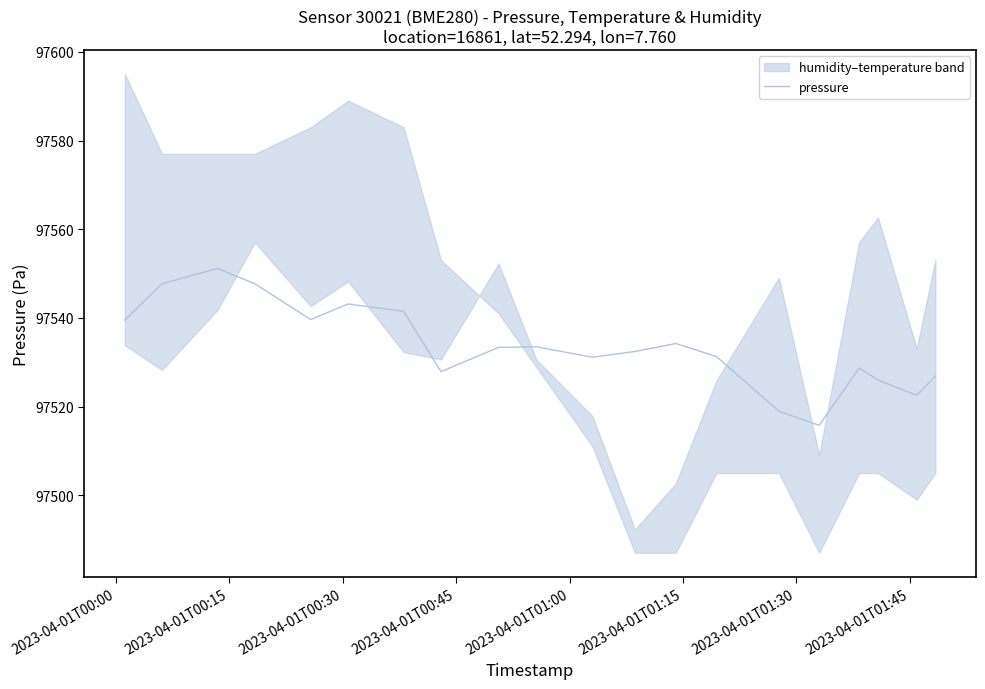

What is the maximum value for pressure?

97551.2